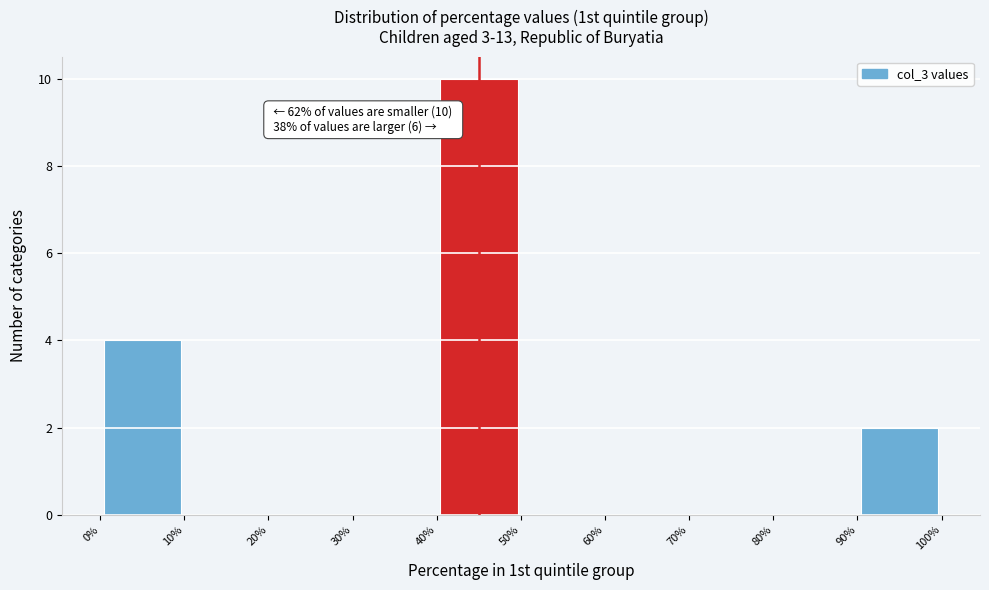

Over which range of the x-axis is the bar tallest?

40% to 50%